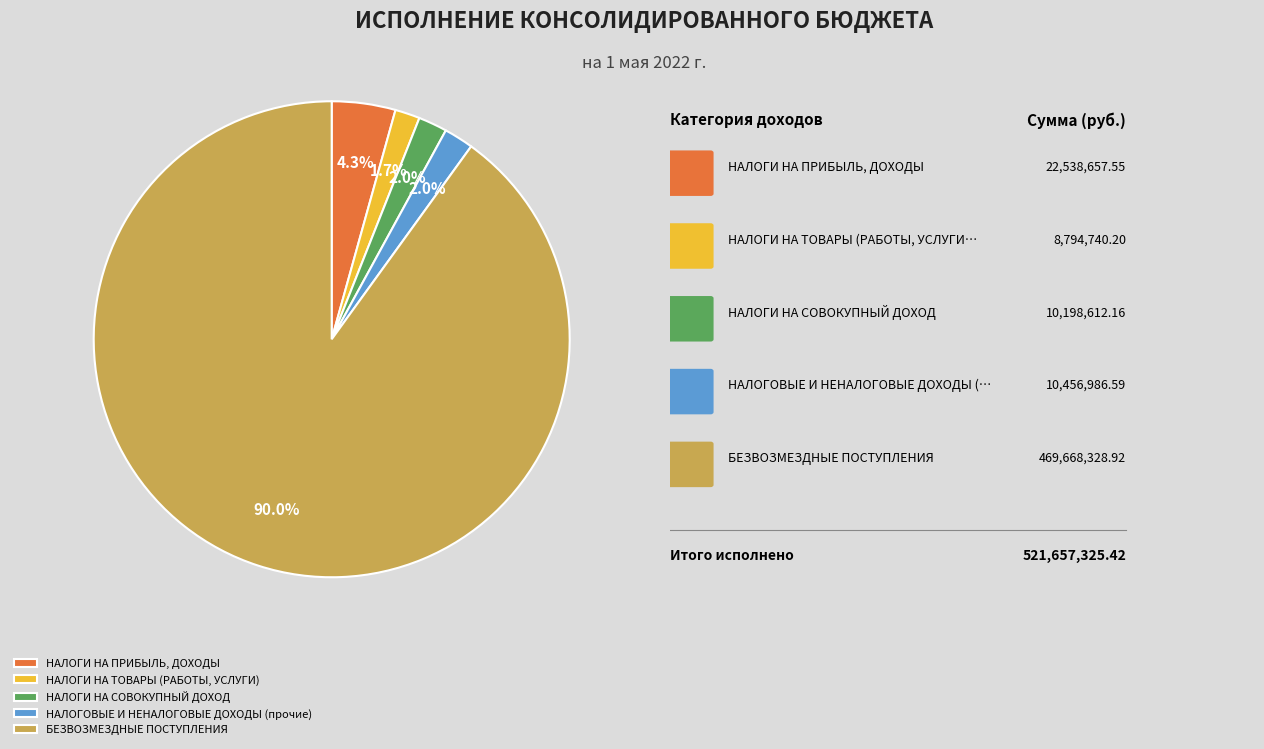

Which category has the biggest portion of the pie?

БЕЗВОЗМЕЗДНЫЕ ПОСТУПЛЕНИЯ